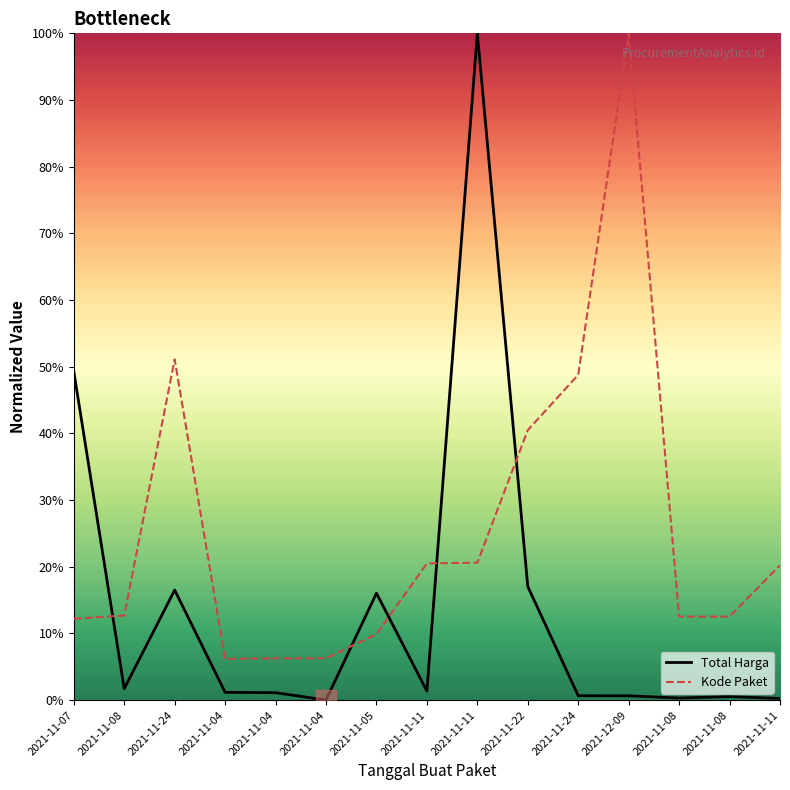

What are all the series names shown in the legend?

Total Harga, Kode Paket